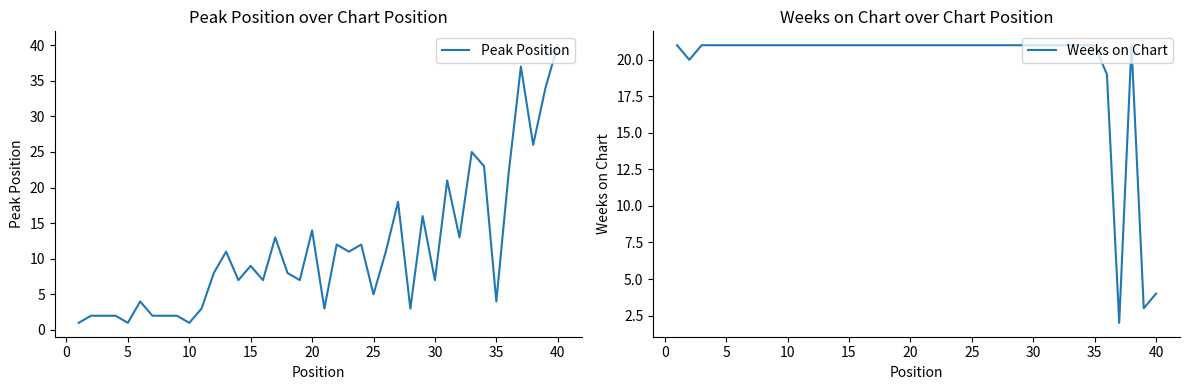

At which label does Peak Position reach its peak?

40